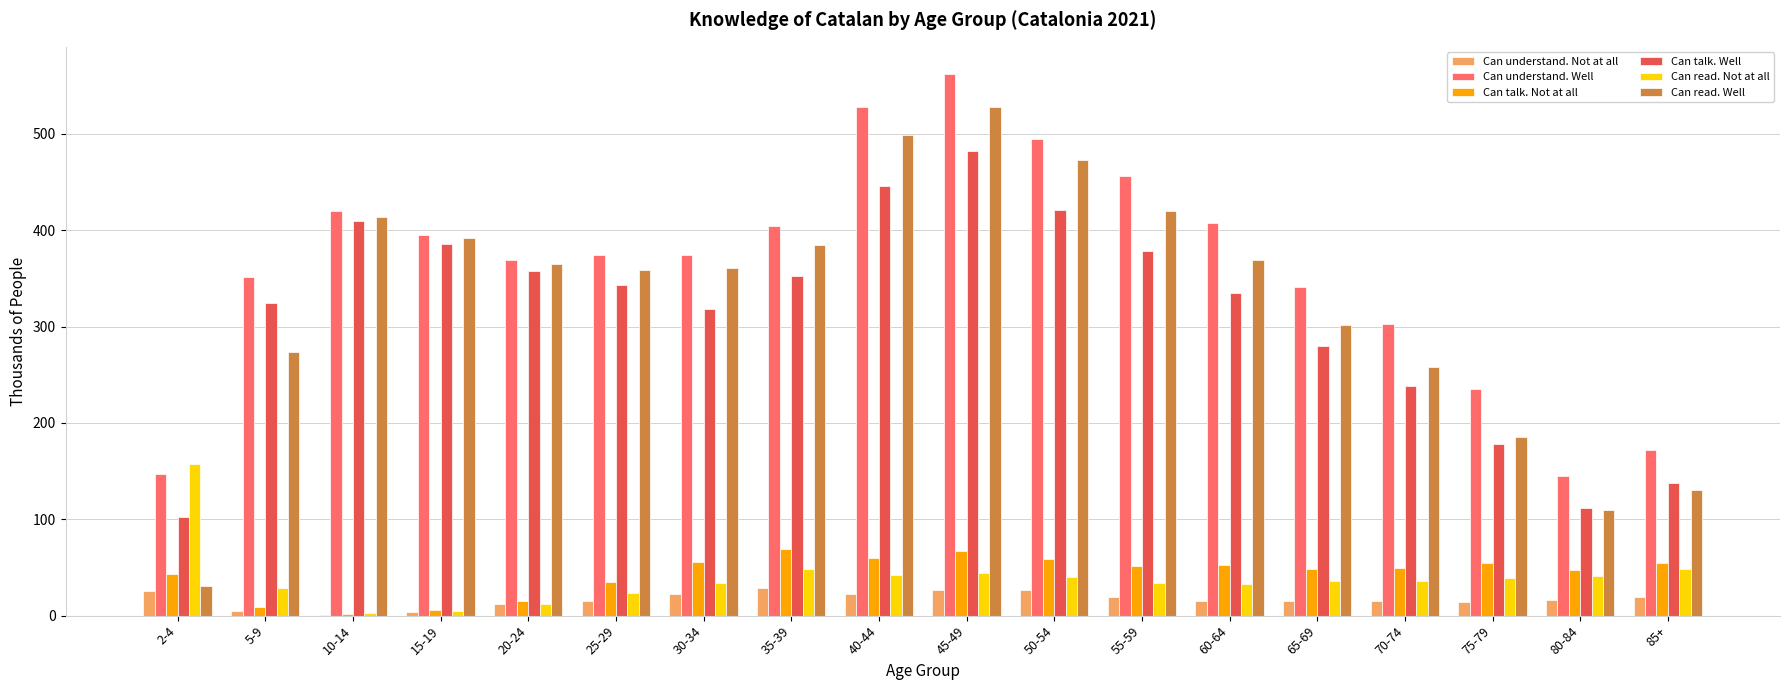

What is the sum of the Can understand. Well values at 35-39 and 50-54?

898.9